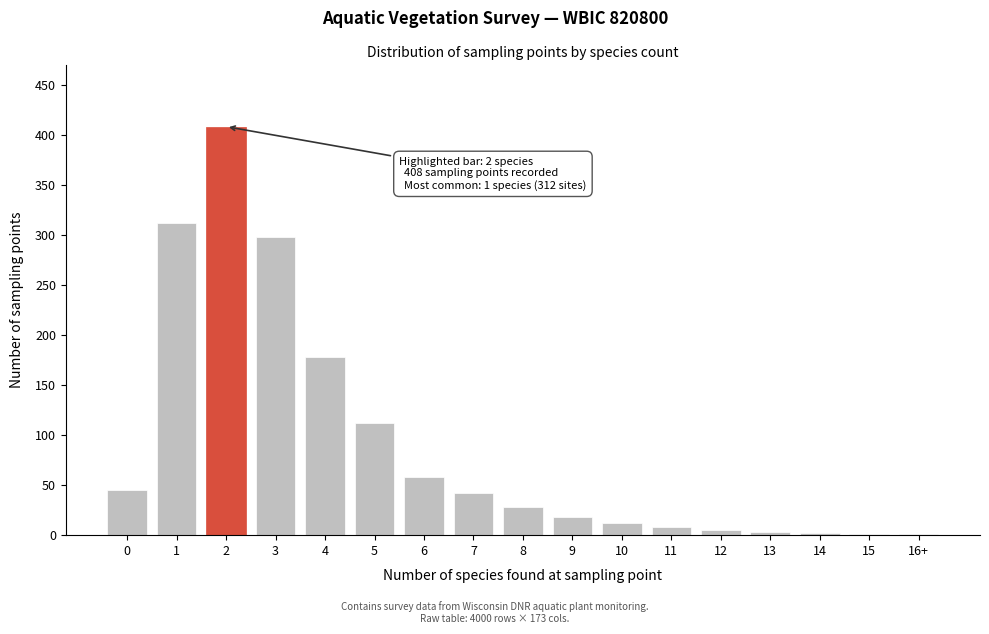

True or false: the data shows 1 at 16+.

True